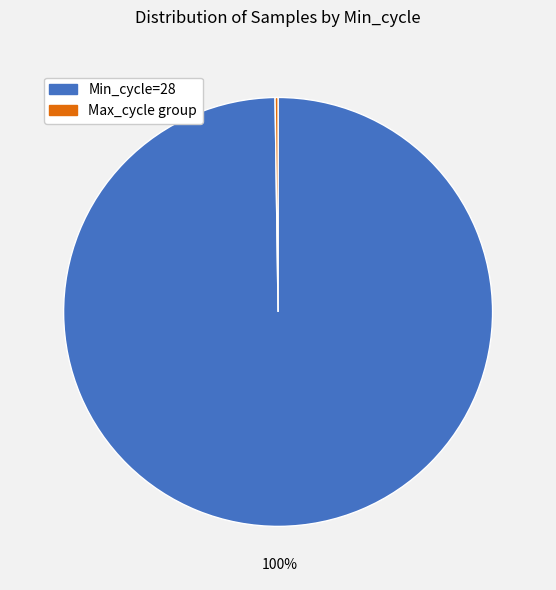

To the nearest percent, what is the average slice percentage?

50%